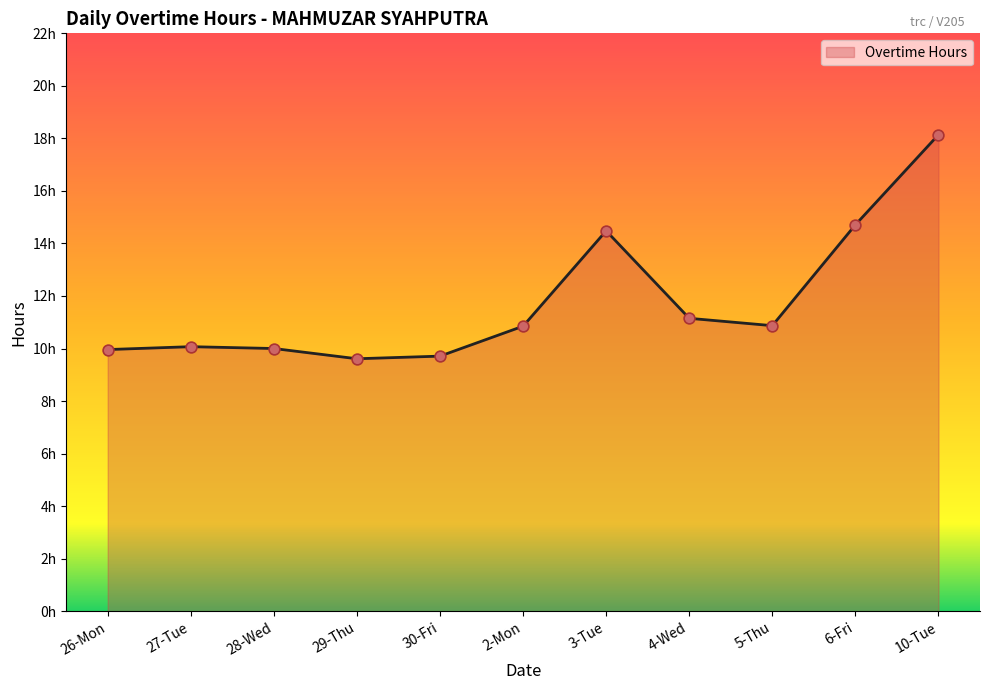

Is this an area chart (filled region under the line)?

Yes